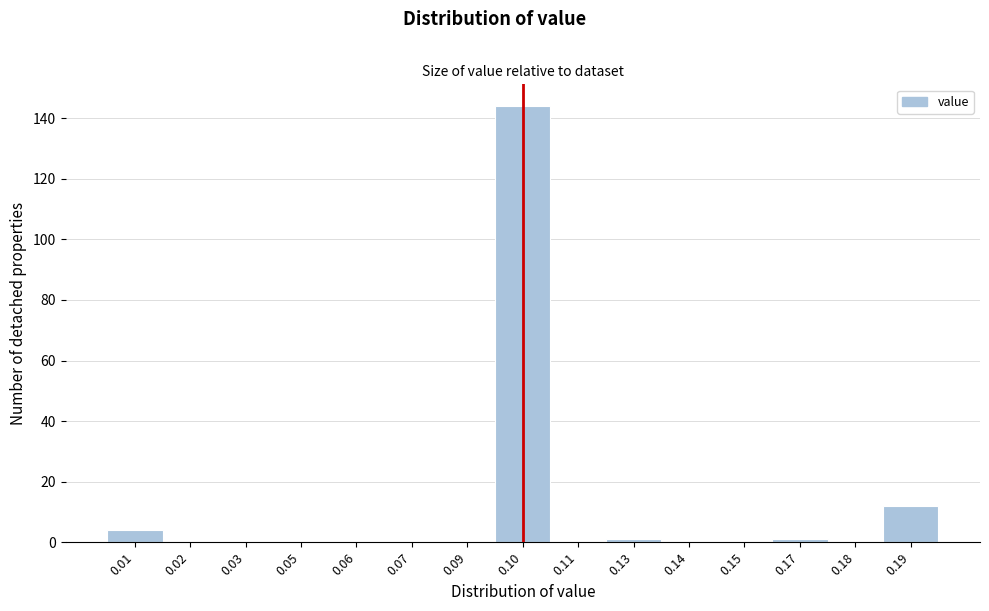

Reading right to left, list all the values displayed in this chart.

0.19=12	0.18=0	0.17=1	0.15=0	0.14=0	0.13=1	0.11=0	0.10=144	0.09=0	0.07=0	0.06=0	0.05=0	0.03=0	0.02=0	0.01=4